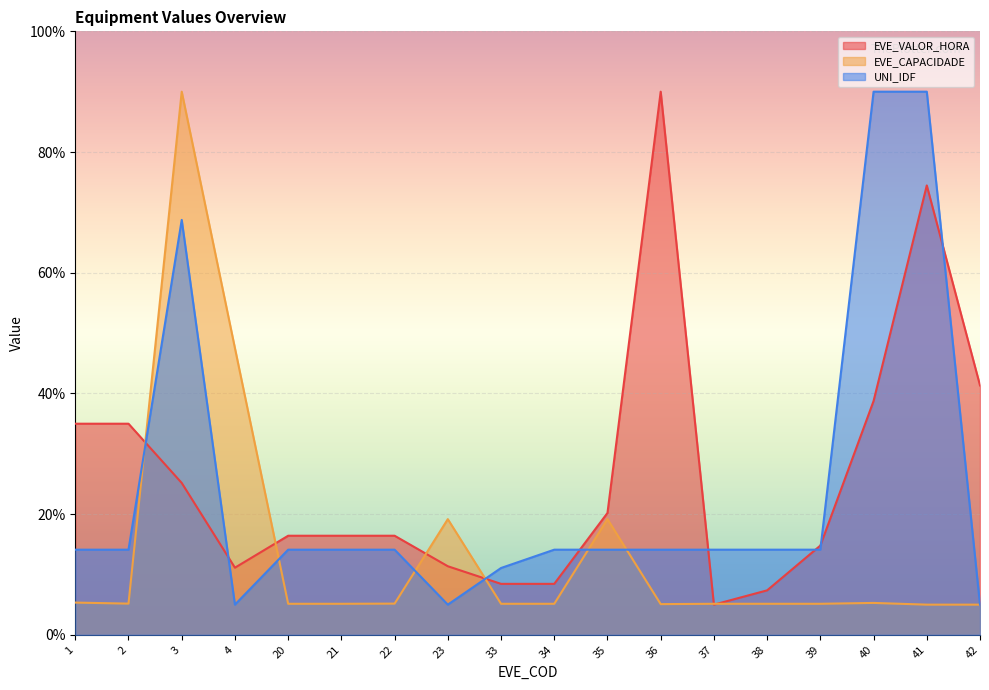

Which category has the highest value across all series?

36